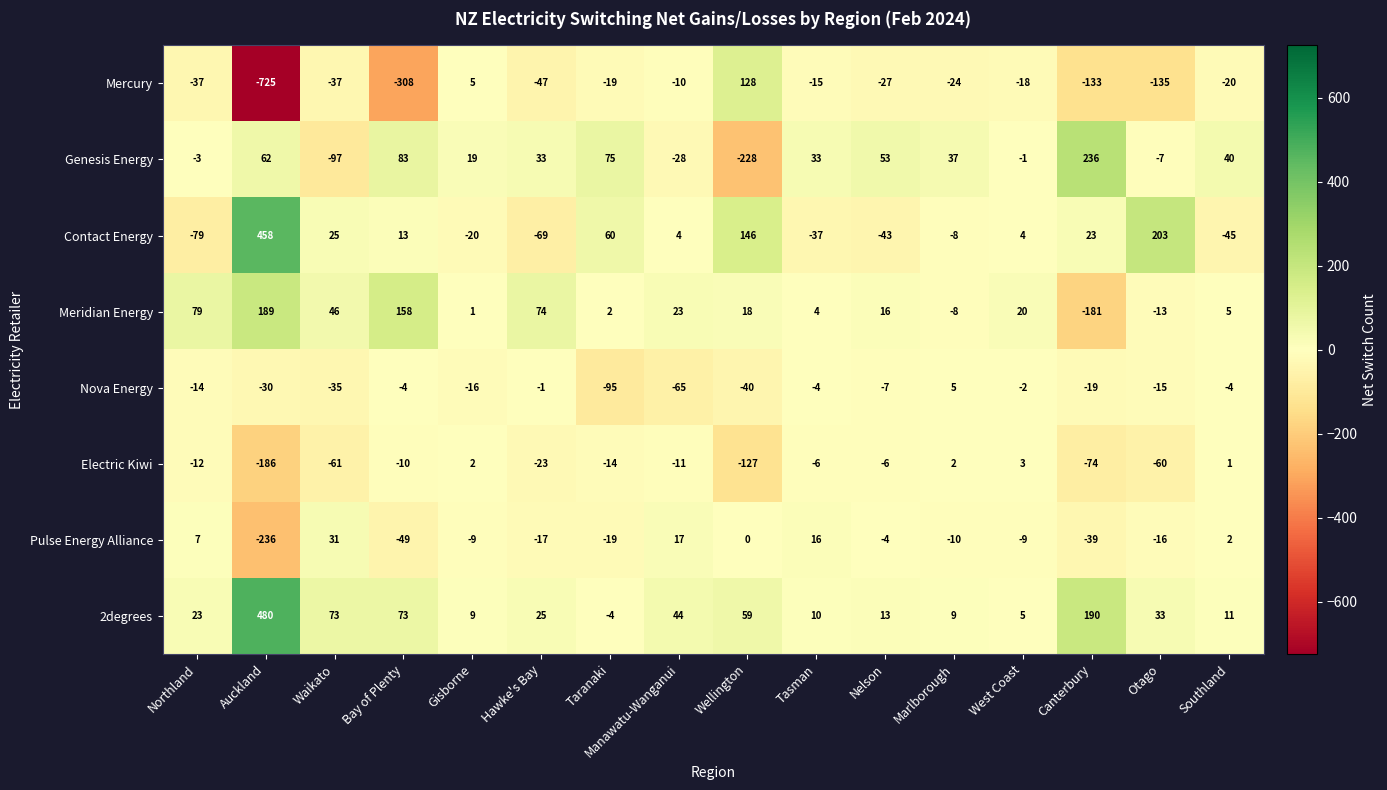

At how many categories does at least one series exceed 181?

3